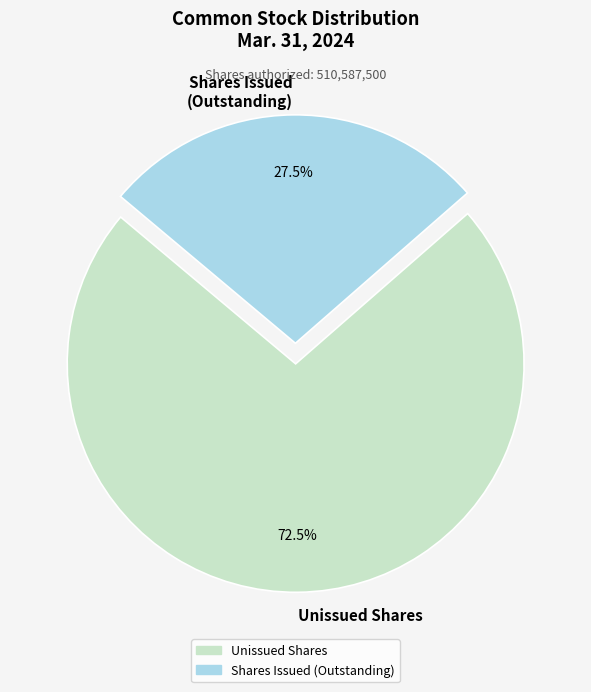

Rank the categories by value from lowest to highest.

Shares Issued (Outstanding), Unissued Shares